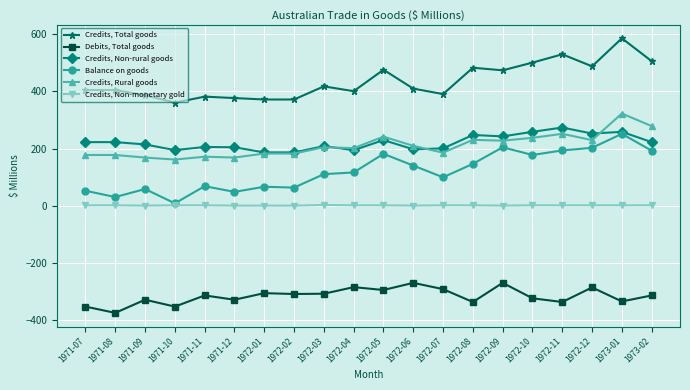

The Debits, Total goods series shows -203 at 1972-05. True or false?

False